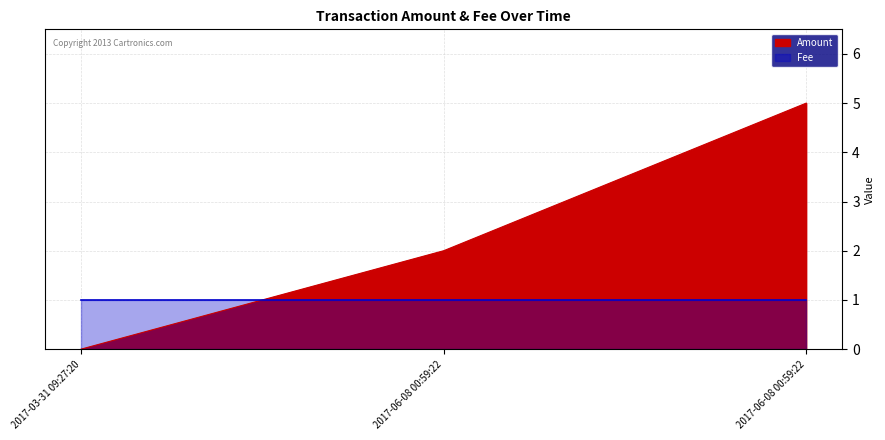

The chart shows a value of 8 at 2017-06-08 00:59:22. True or false?

False